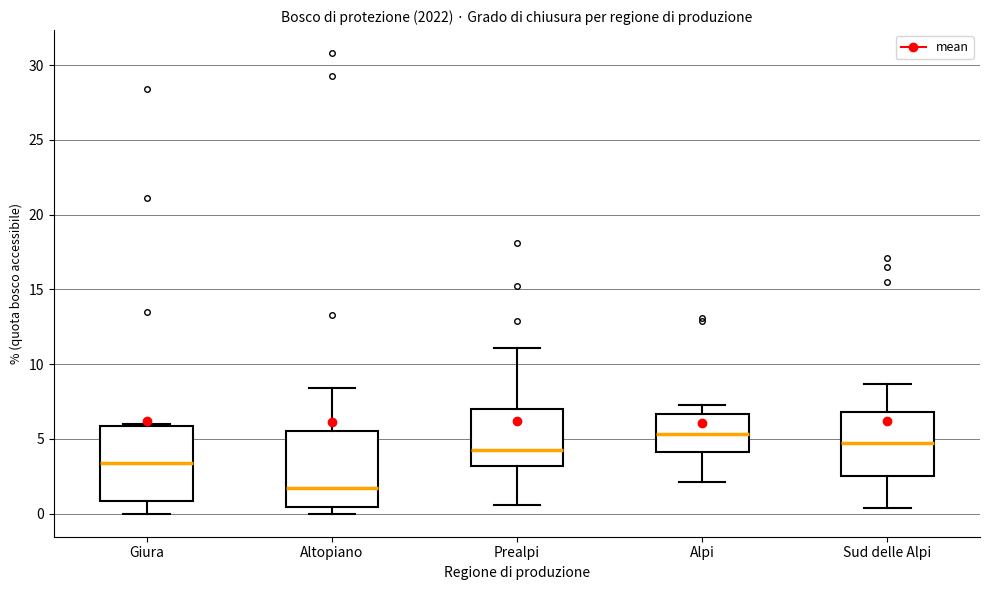

Reading left to right, transcribe this box plot: for each box, give where its median line is, the range the box spans, and where its two whiskers end, as read against the y-axis. The values are not printed on the chart, so give them approximately, as read against the axis.

Giura: median 3.5, box 1.0 to 6.0, whiskers 0.0 to 6.0 (just above the box's upper edge)
Altopiano: median 1.5, box 0.5 to 5.5, whiskers 0.0 to 8.5
Prealpi: median 4.5, box 3.0 to 7.0, whiskers 0.5 to 11.0
Alpi: median 5.5, box 4.0 to 6.5, whiskers 2.0 to 7.5
Sud delle Alpi: median 4.5, box 2.5 to 7.0, whiskers 0.5 to 8.5